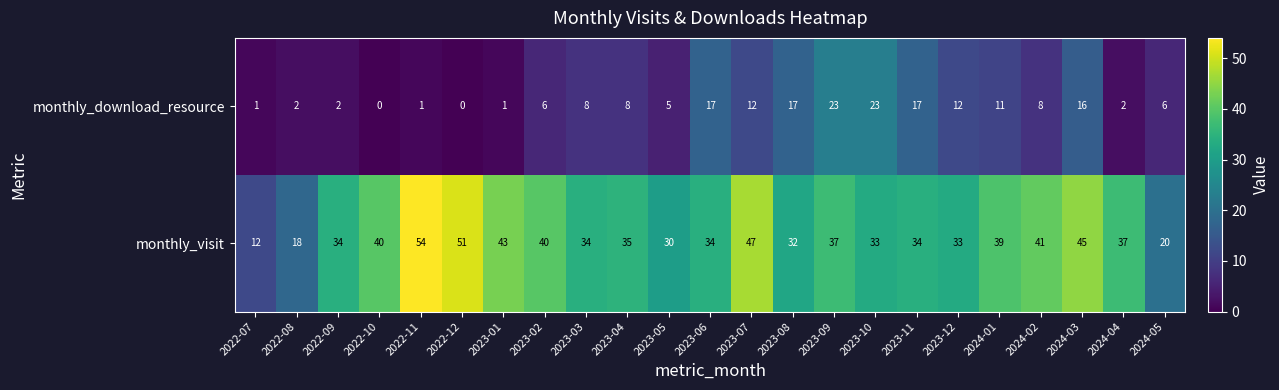

The monthly_visit series shows 47 at 2023-07. True or false?

True